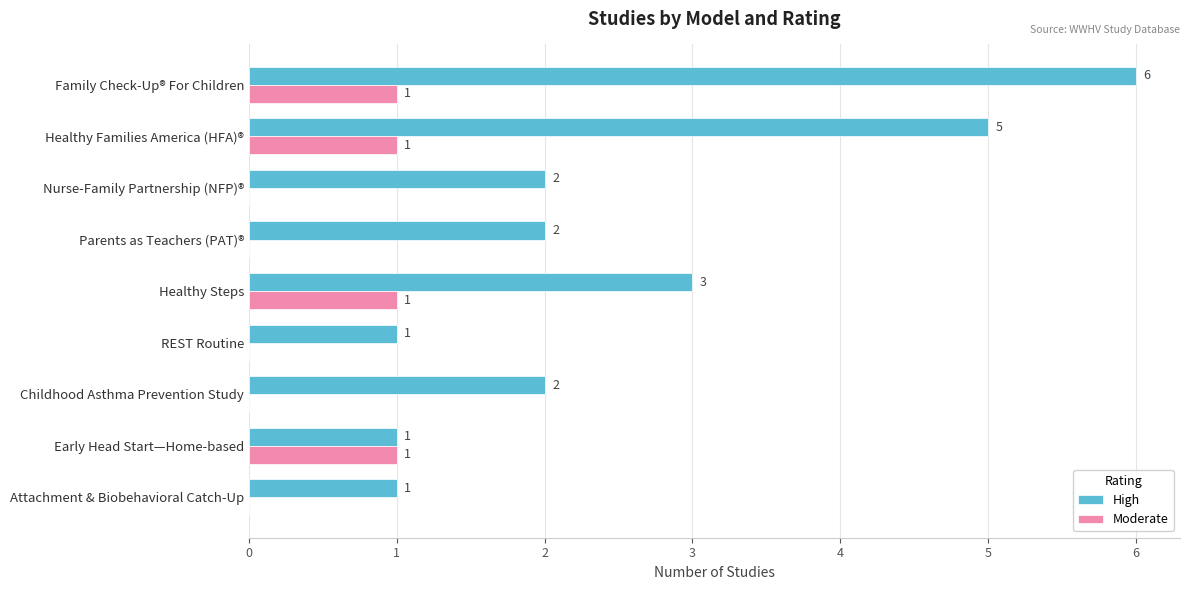

At which category is the sum across all series the highest?

Family Check-Up® For Children